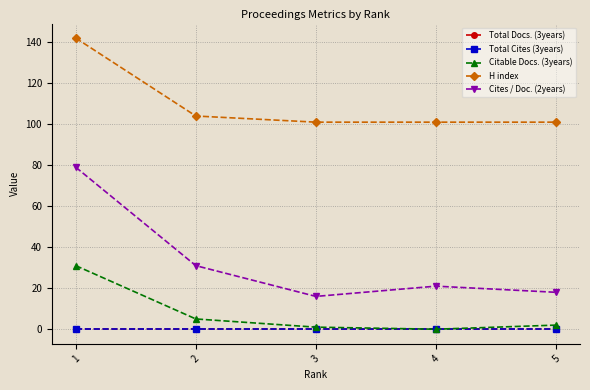

List the labels in order of Total Docs. (3years) value, largest first.

1, 2, 3, 4, 5